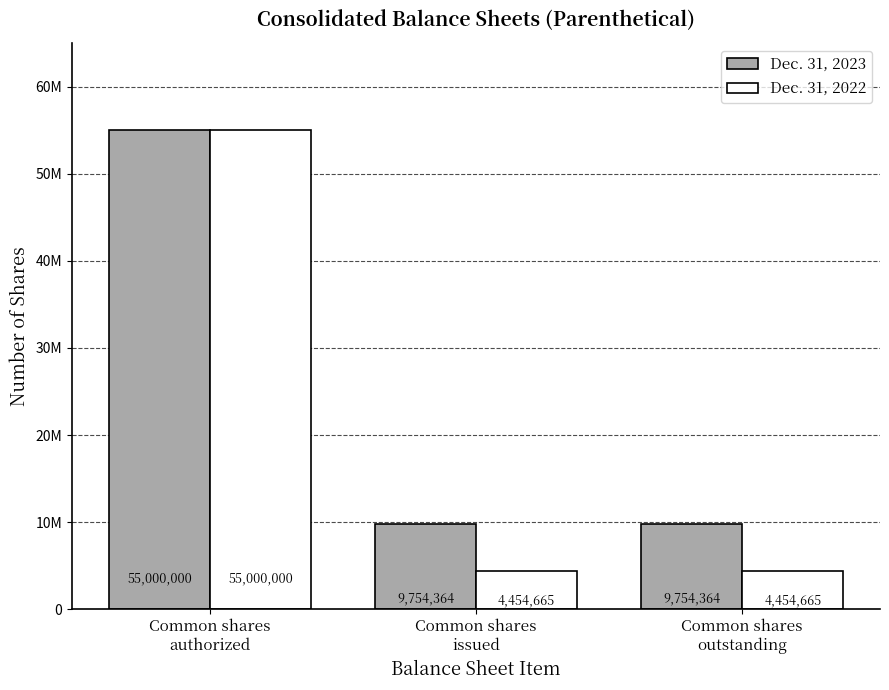

What is the difference between the maximum and minimum values in the Dec. 31, 2023 series?

45245636